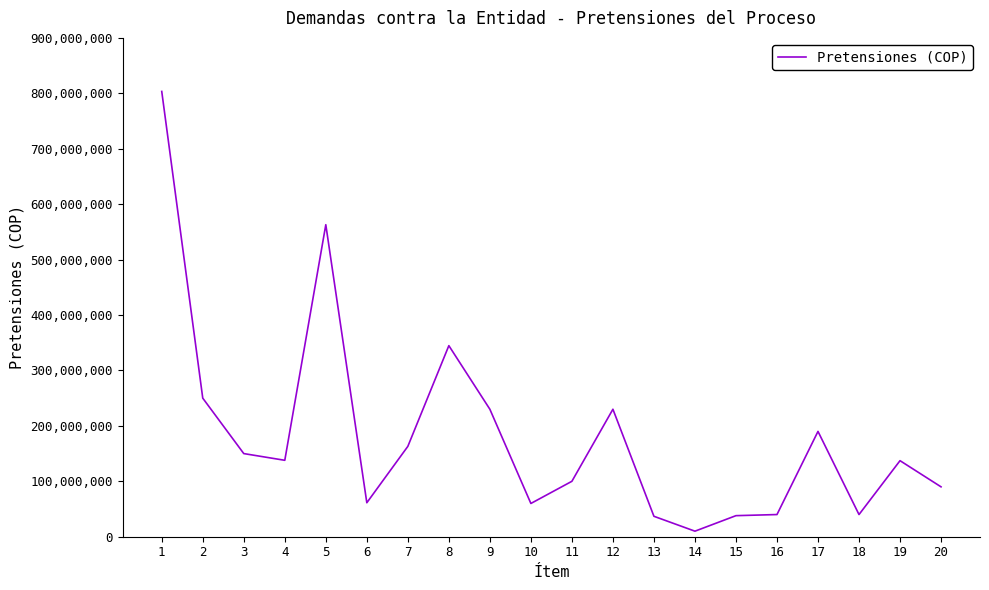

How many lines are shown in the chart?

1